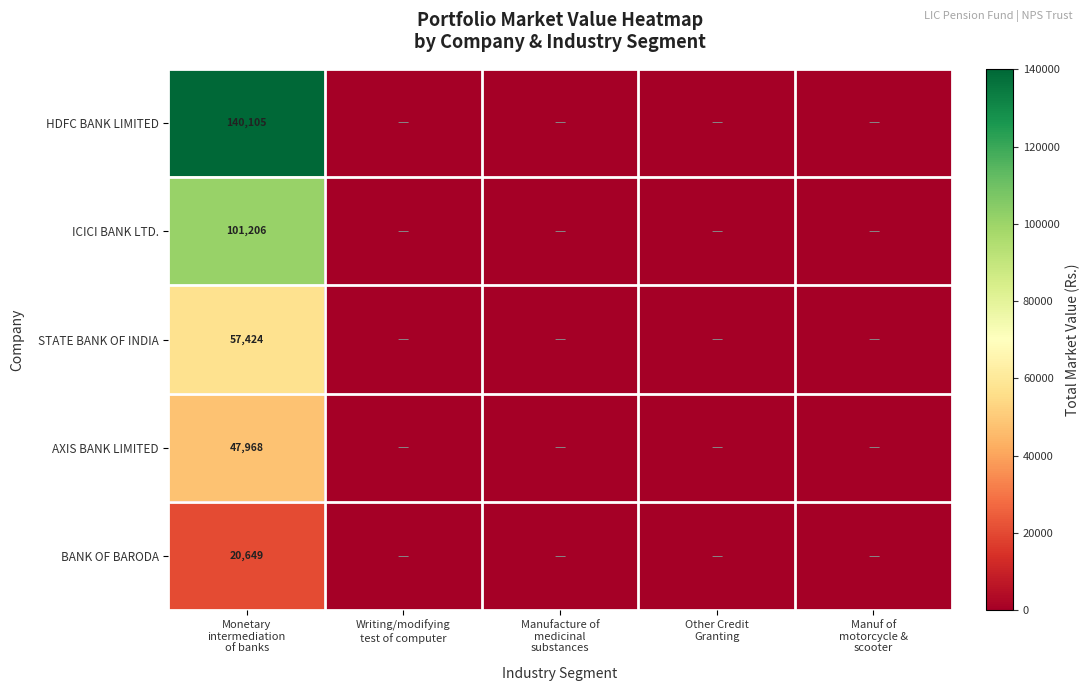

How many categories are shown in the chart?

5